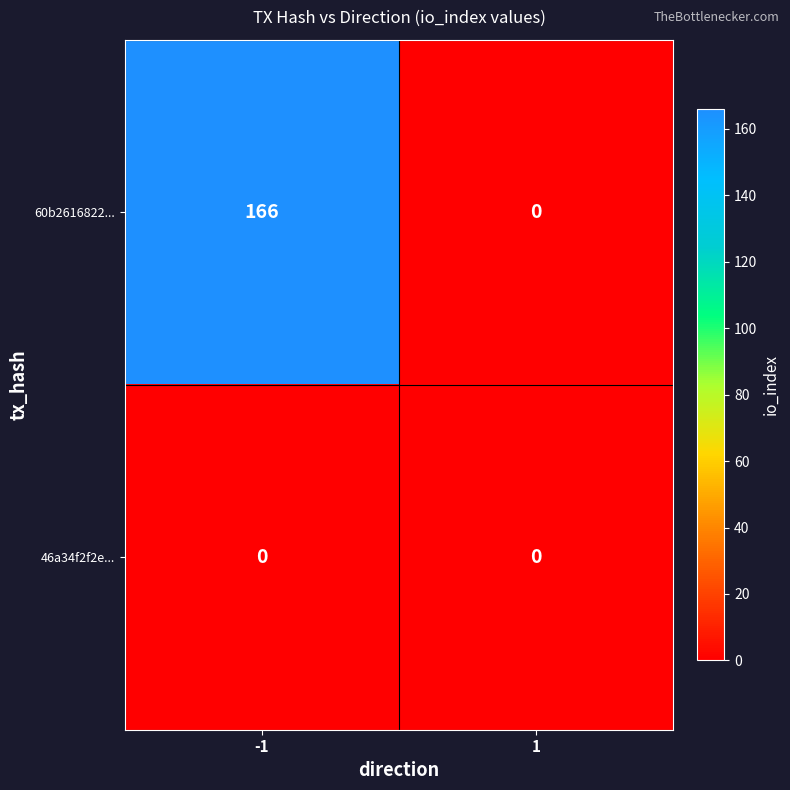

Reading left to right, list all the values displayed in this chart.

60b2616822...: -1=166	1=0
46a34f2f2e...: -1=0	1=0